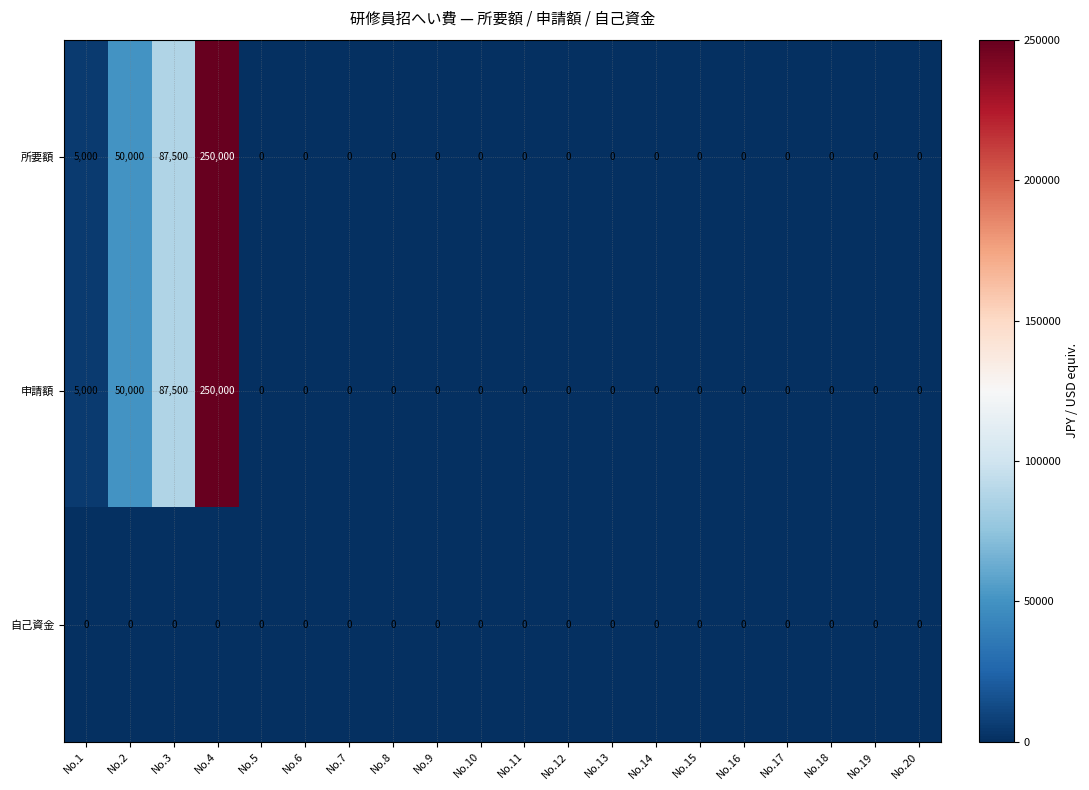

What is the difference between the maximum and minimum values in the 申請額 series?

250000